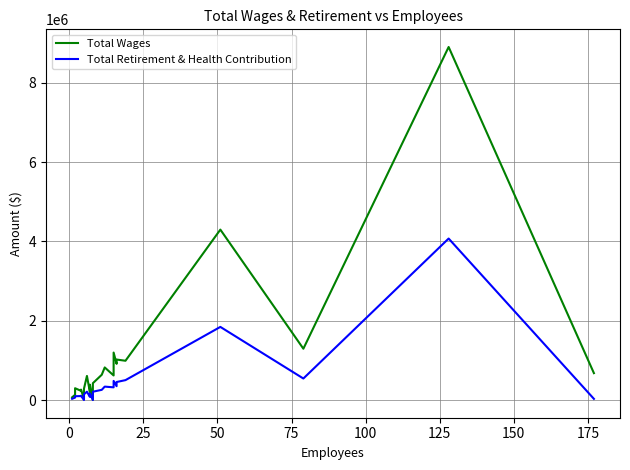

What is the difference between the second highest and minimum values in the Total Wages series?

4289665